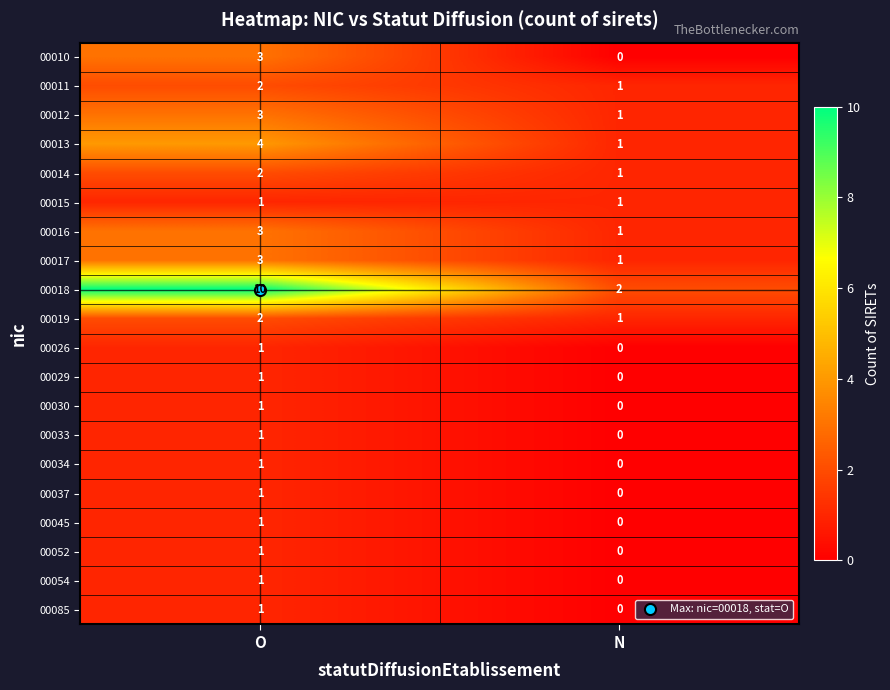

The value of 00014 at O is 0. True or false?

False